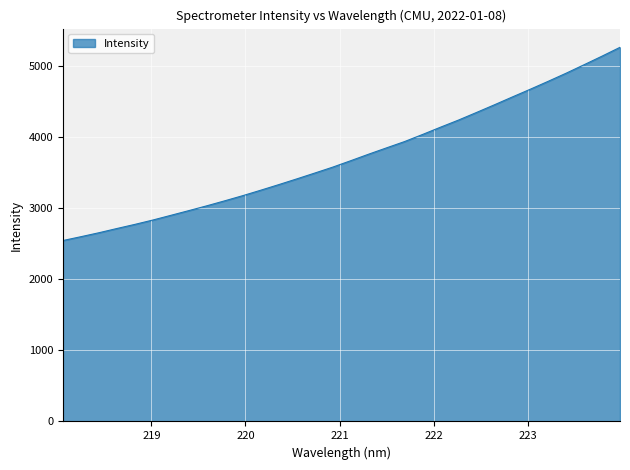

How many series are shown in this chart?

1